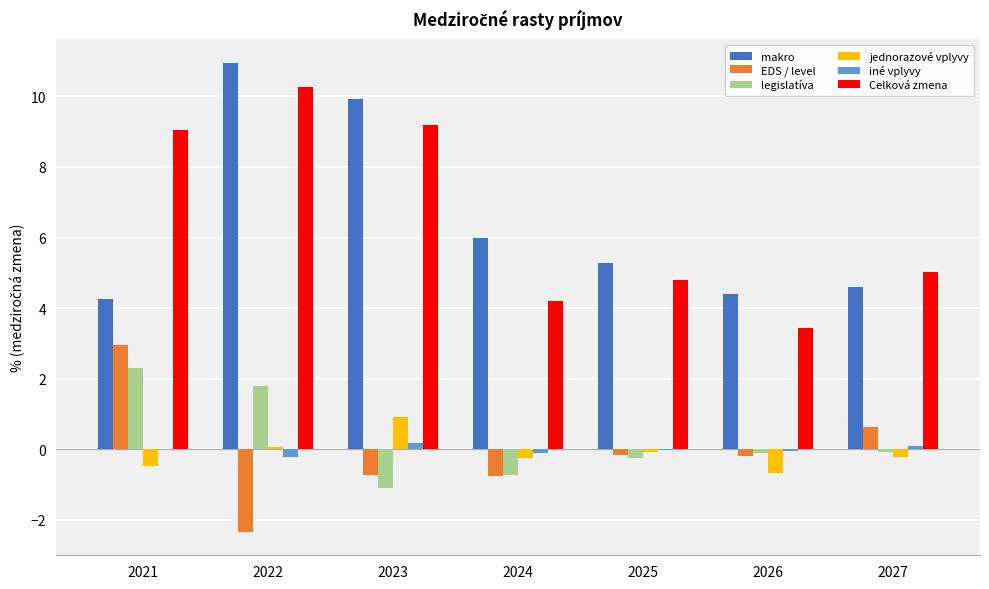

Count the number of data series in this chart.

6